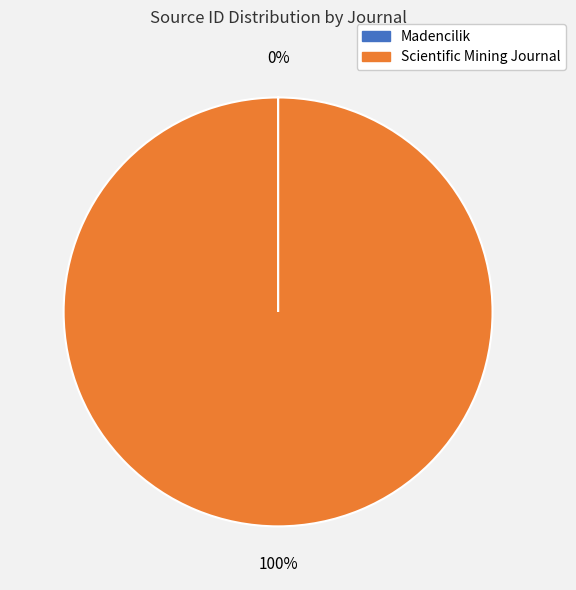

The Scientific Mining Journal slice represents 100% of the pie. True or false?

True